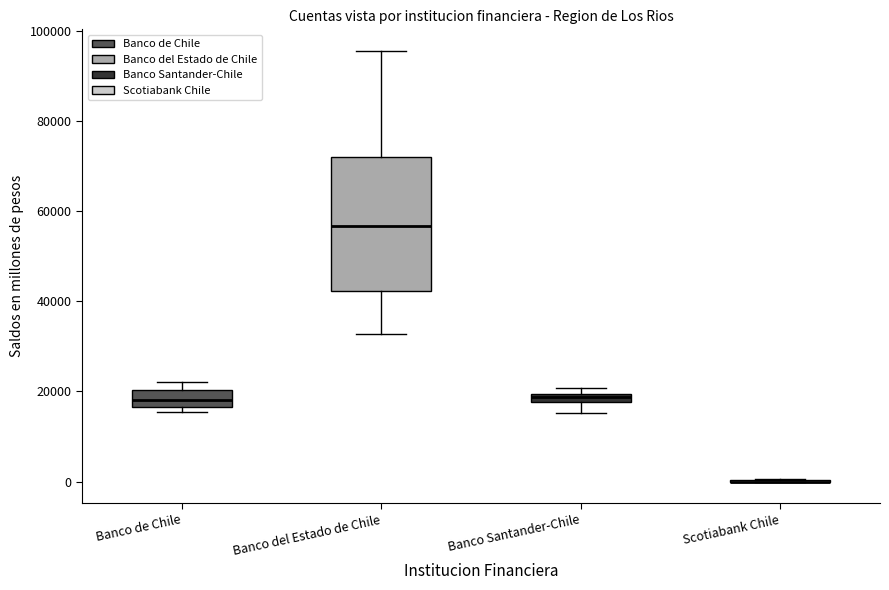

Comparing the boxes themselves (not the whiskers), which one is the tallest?

Banco del Estado de Chile